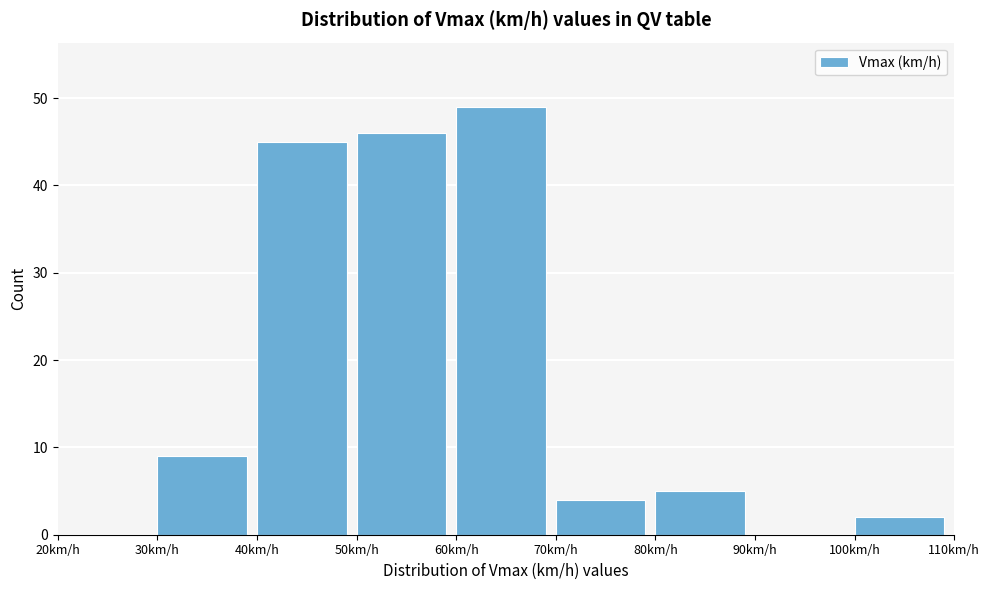

Which range on the x-axis has the tallest bar?

60 to 70